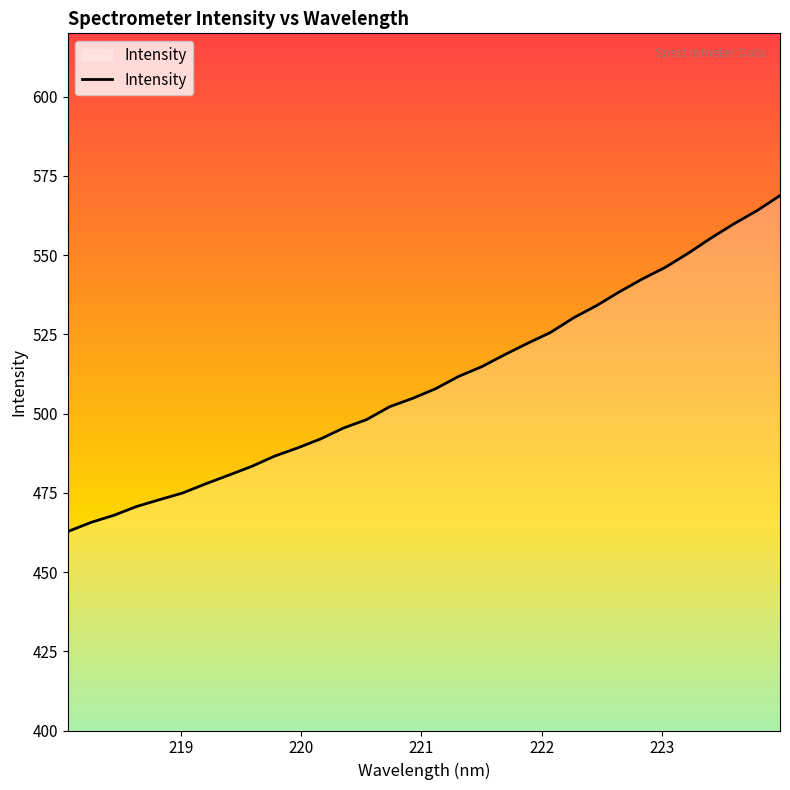

What is the minimum value shown in the chart?

462.8